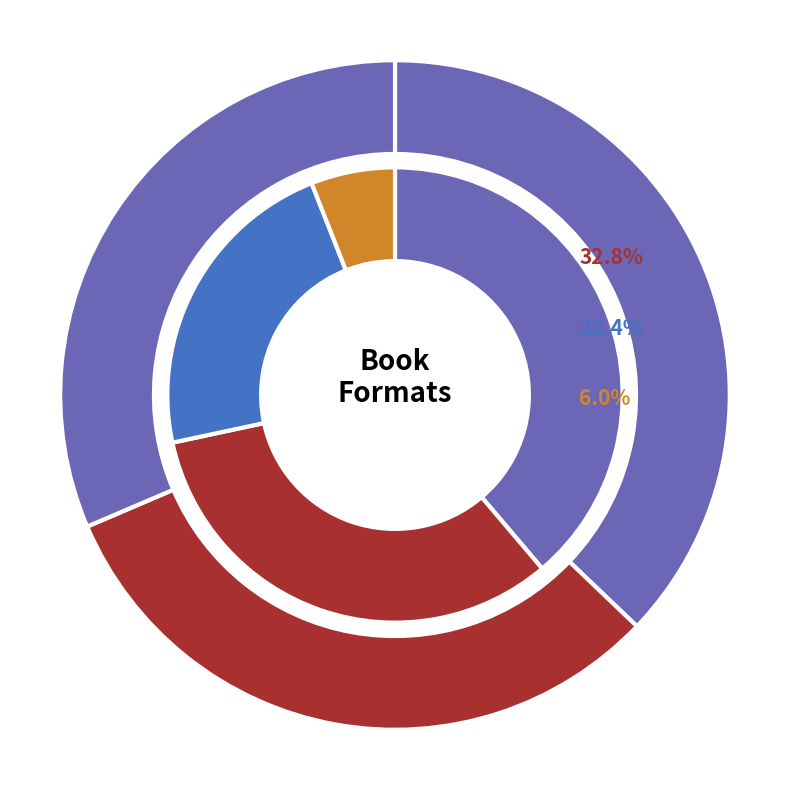

To the nearest percent, what percentage of the pie is Compact Disk?

1%